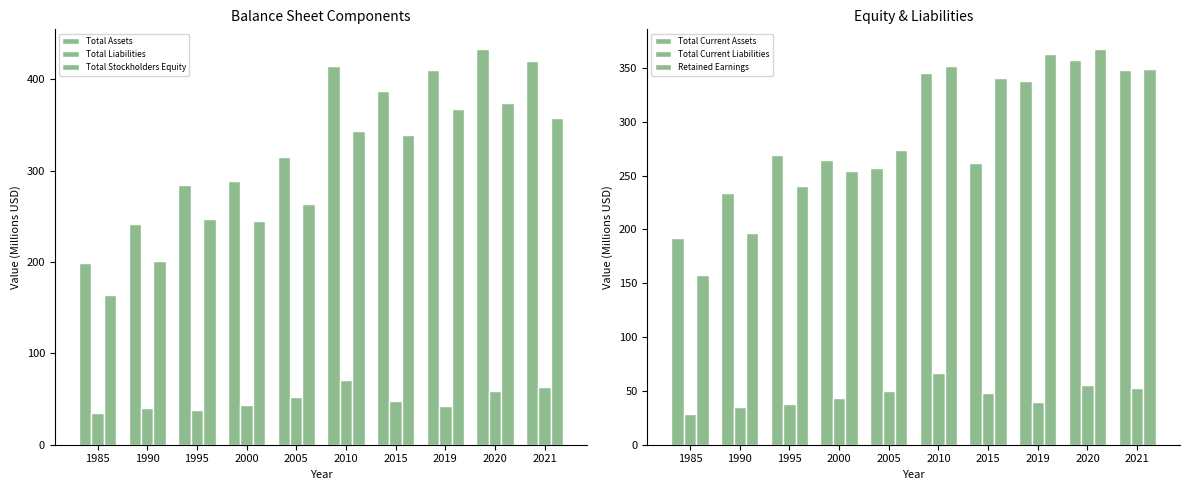

Which category has the highest value in the Total Assets series?

2020